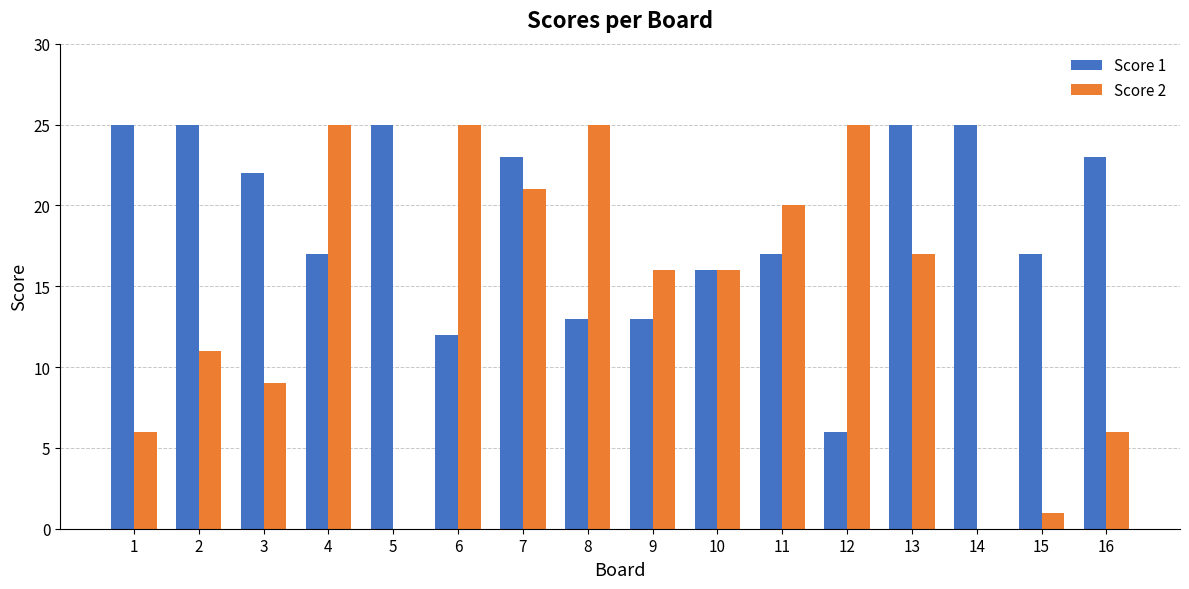

Is the value of Score 2 at 3 greater than the value of Score 1 at 3?

No